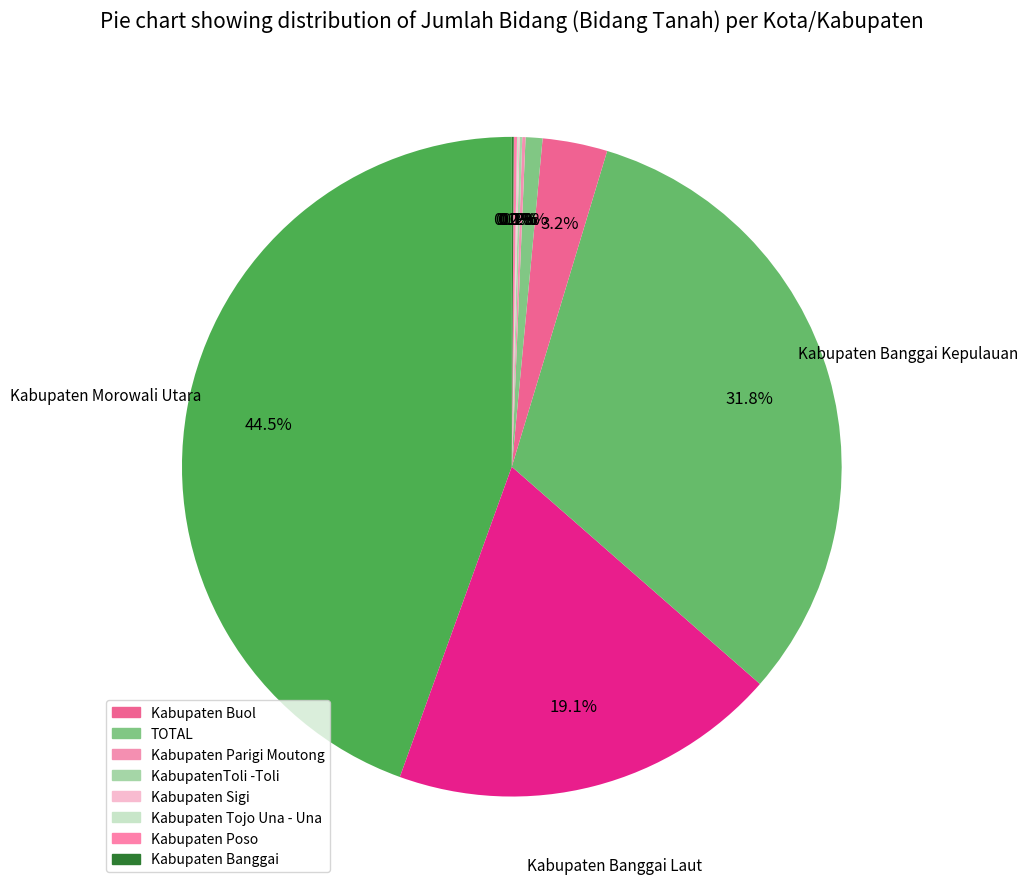

How many slices are in this pie chart?

11